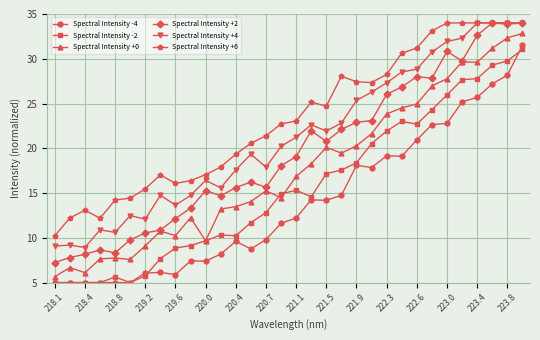

How many lines are shown in the chart?

6